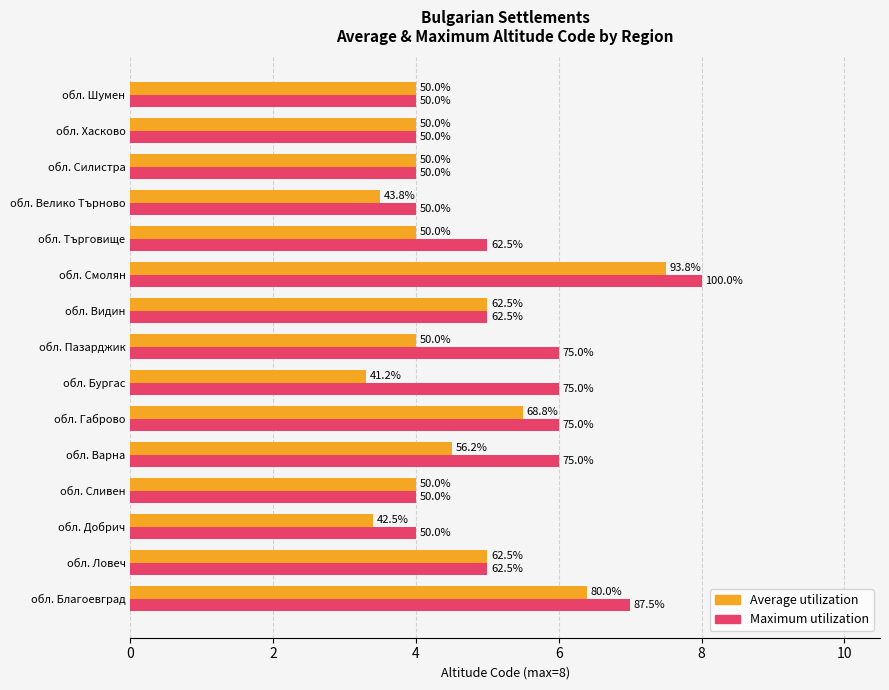

List the series in order of their peak value, highest first.

Maximum utilization, Average utilization